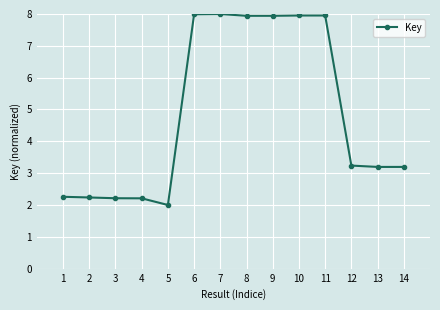

Where does the data first go above 3?

6